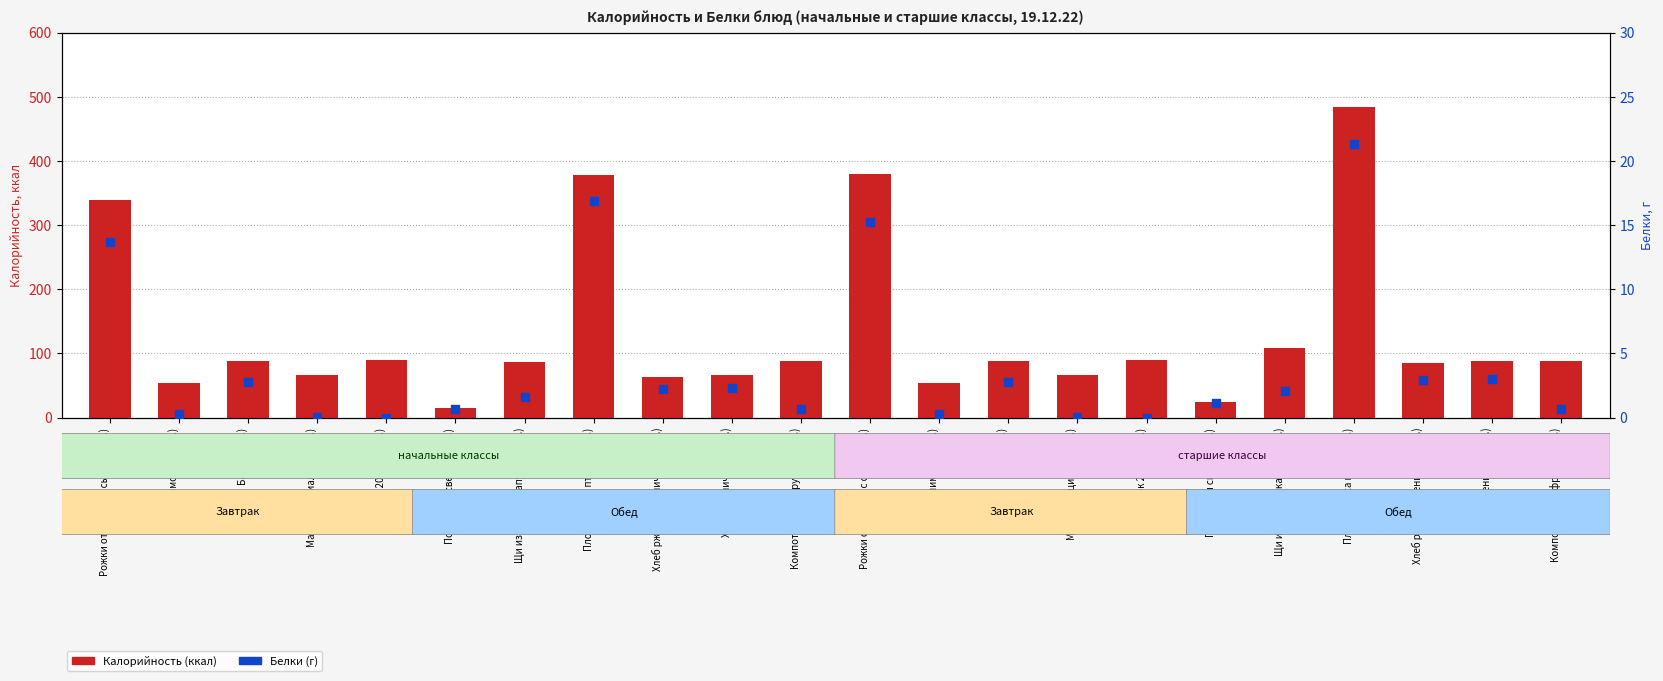

Is the value of Калорийность (ккал) at Компот из сухофруктов (ст.) greater than the value of Белки (г) at Сок 200 мл (нач.)?

Yes